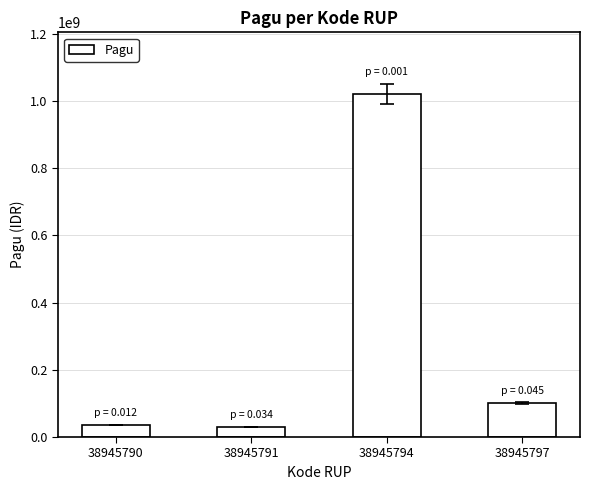

What is the maximum value shown in the chart?

1020000000